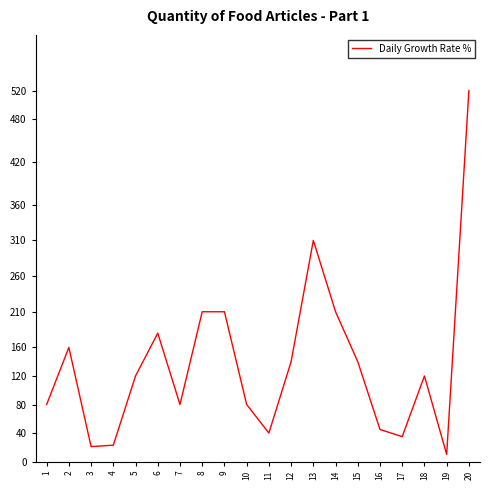

What is the change in value from 11 to 20?

+480